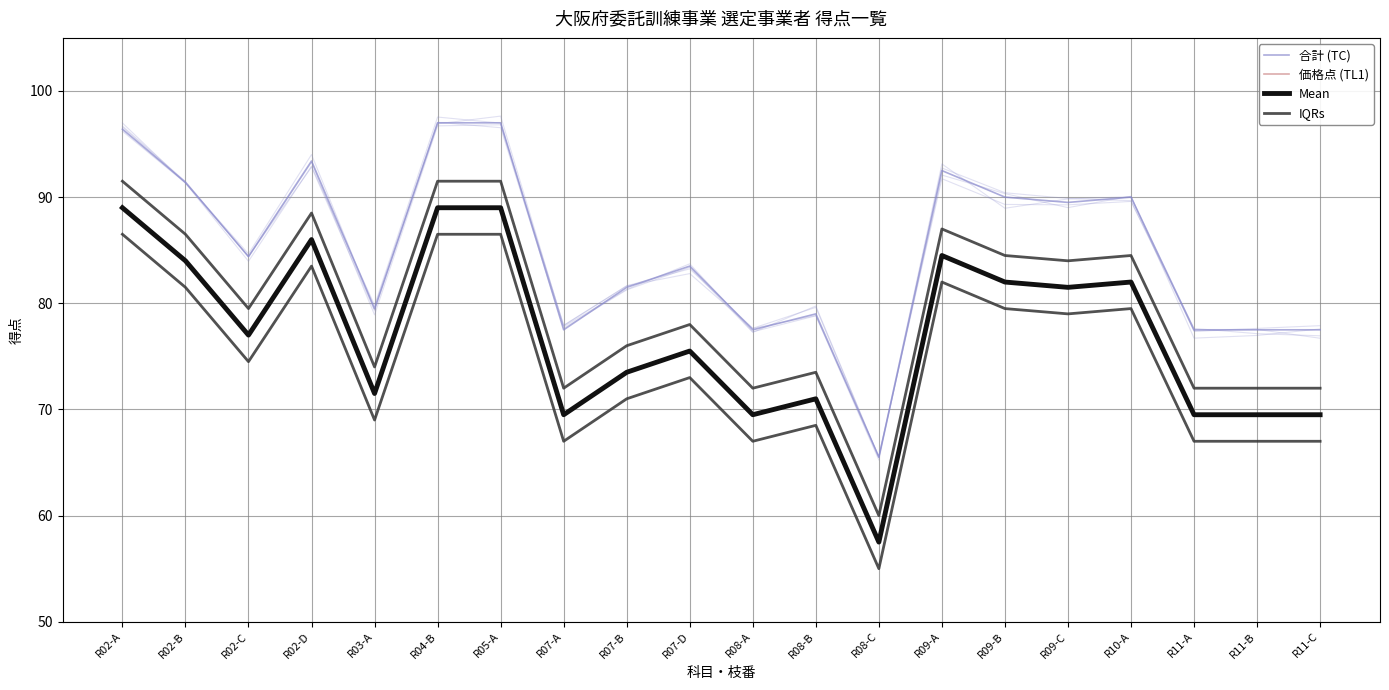

True or false: IQRs has a value of 107.5 at R08-B.

False